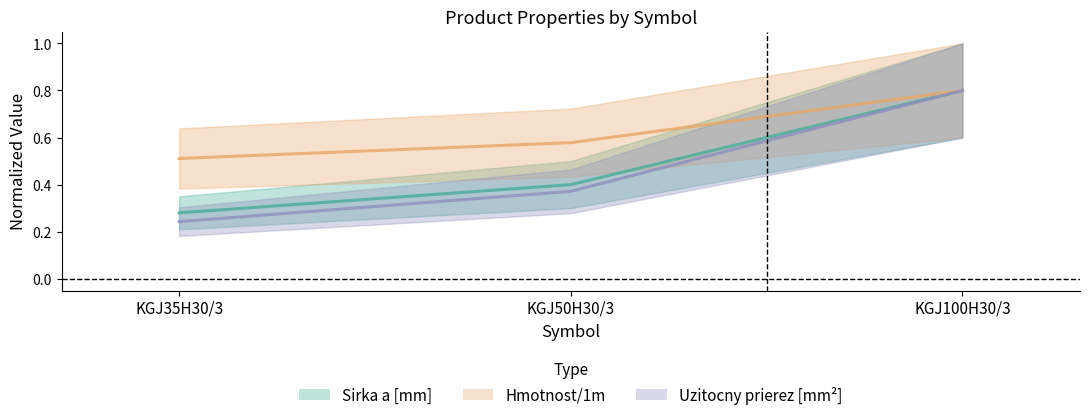

What is the highest value of the Hmotnost/1m series?

0.8